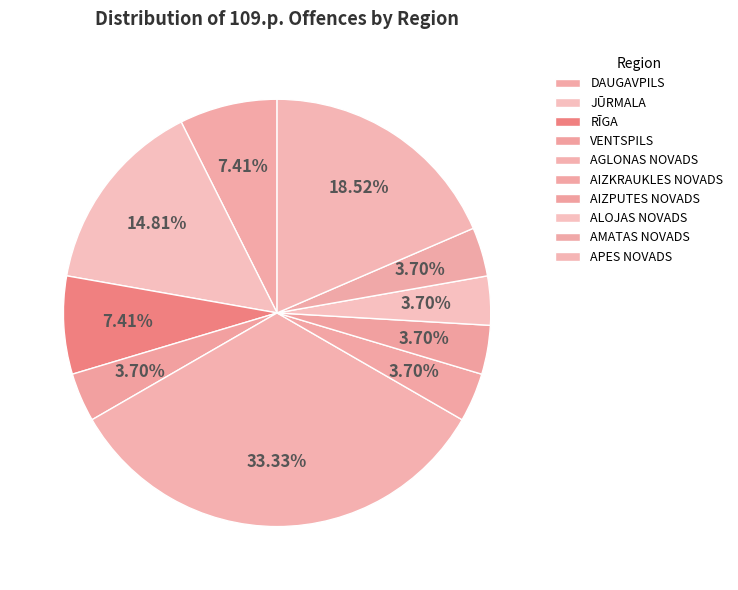

How many slices are in this pie chart?

10